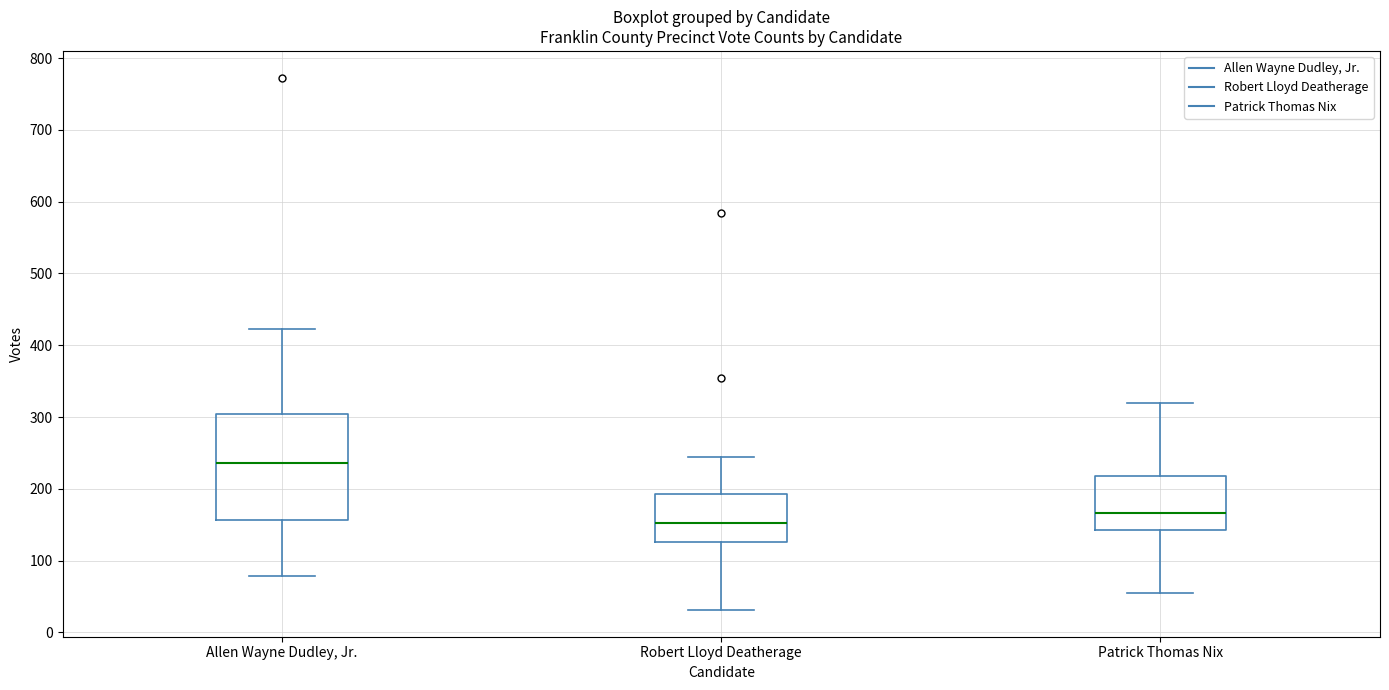

Which box is the tallest, from its lower edge to its upper edge?

Allen Wayne Dudley, Jr.